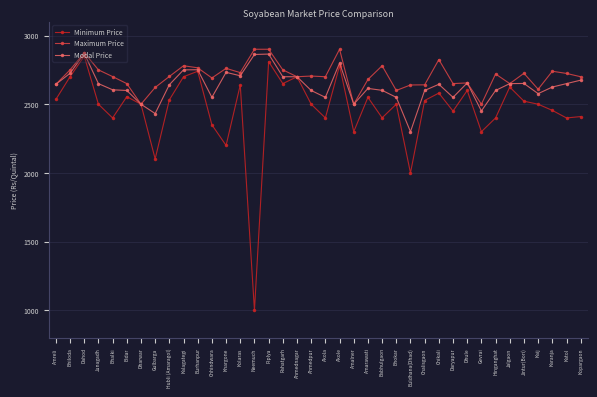

True or false: Maximum Price has more than 1 interior local peaks.

True